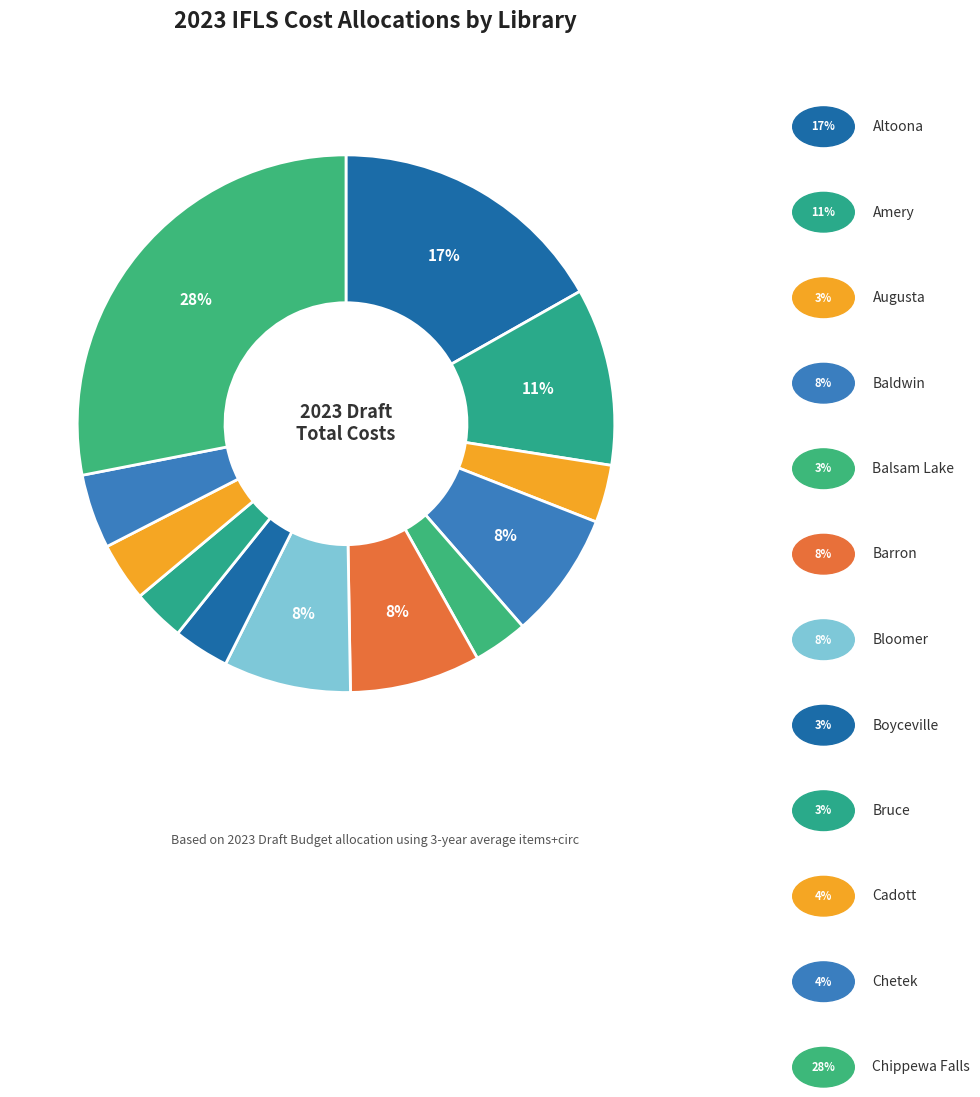

Which slice is the largest?

Chippewa Falls